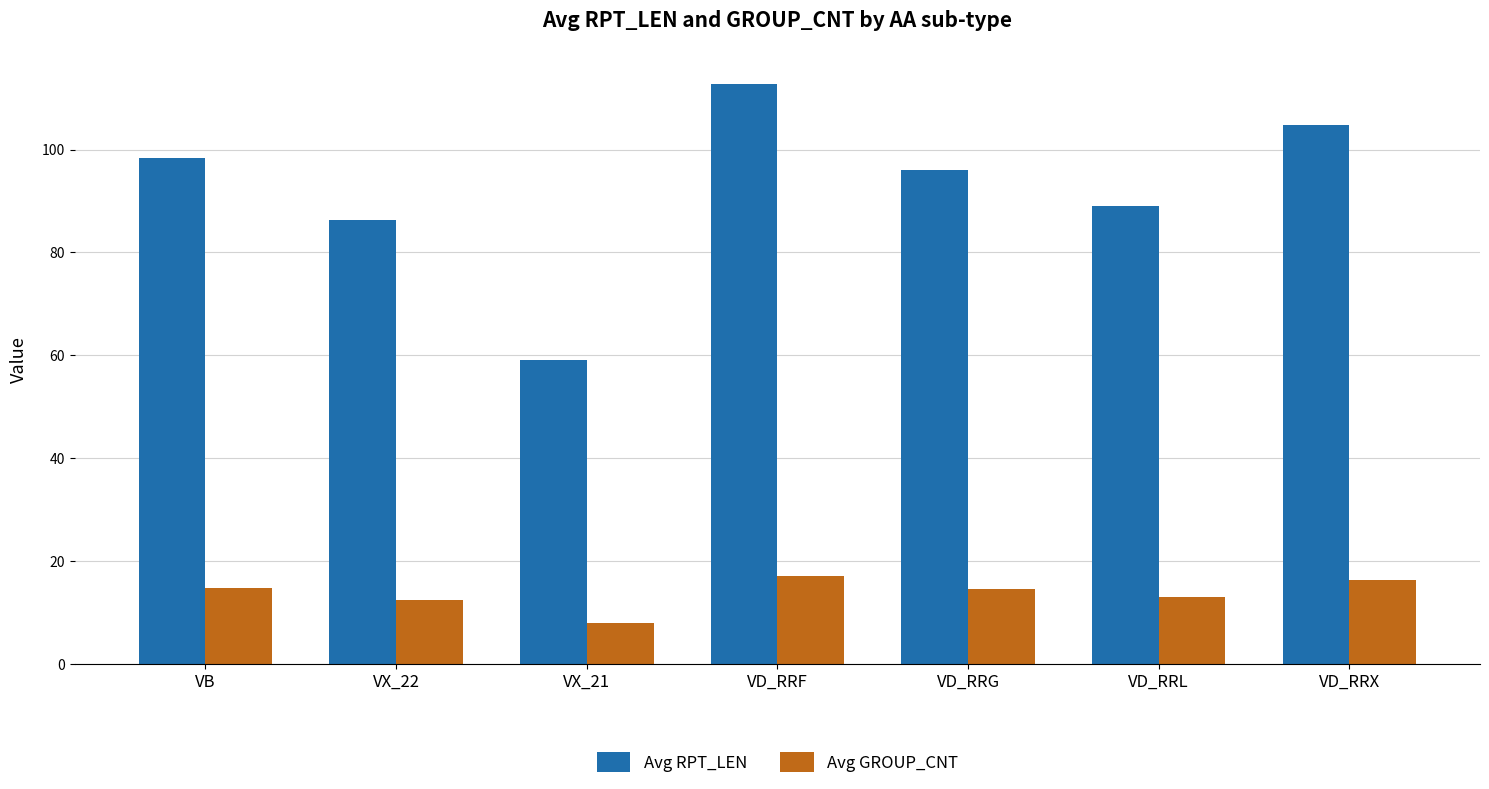

What is the sum of the Avg RPT_LEN values at VD_RRL and VD_RRG?

185.0